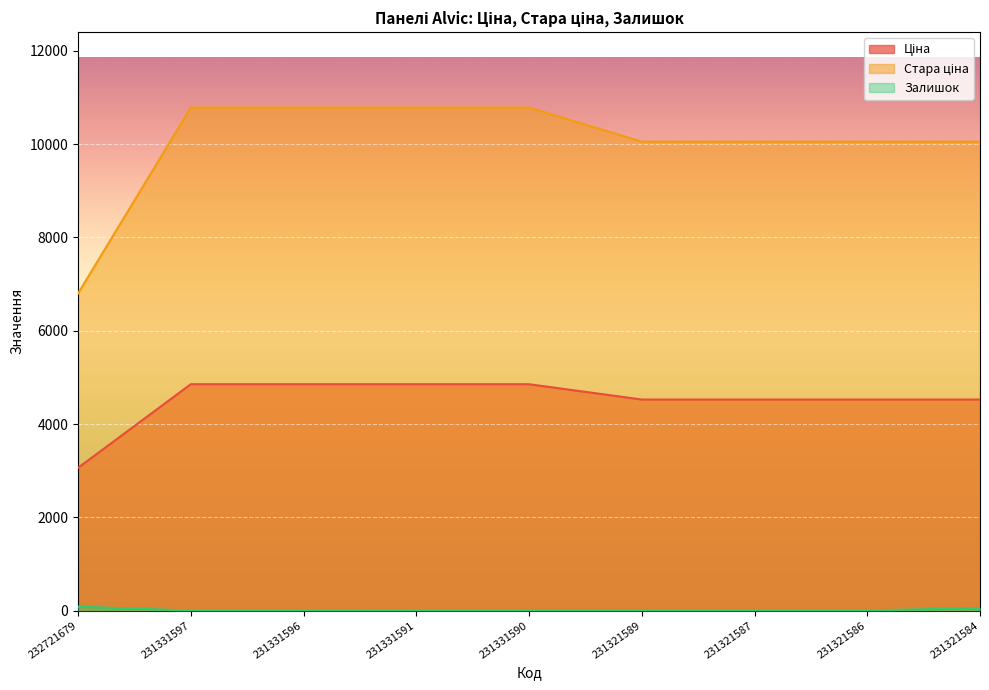

True or false: Залишок and Ціна intersect in this chart.

False